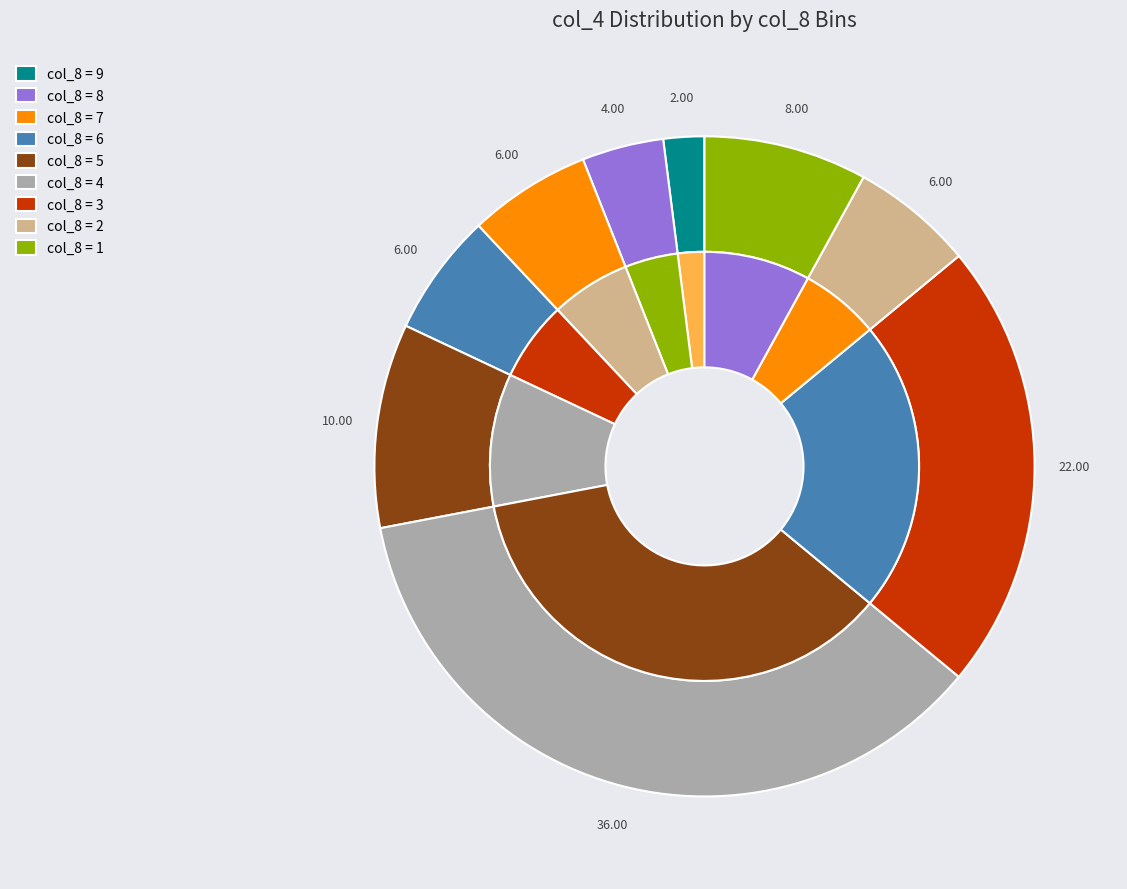

Combined, do 5 and 4 account for over 50%?

No